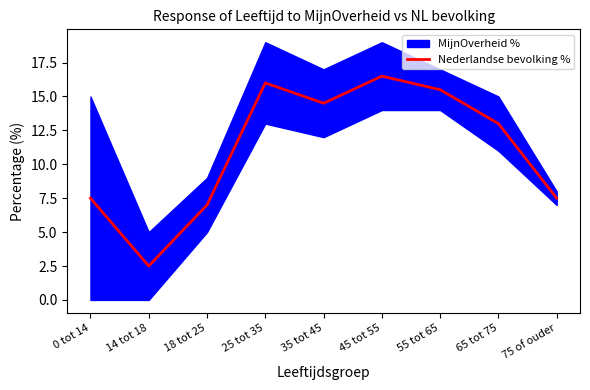

What position from the right is 45 tot 55?

4